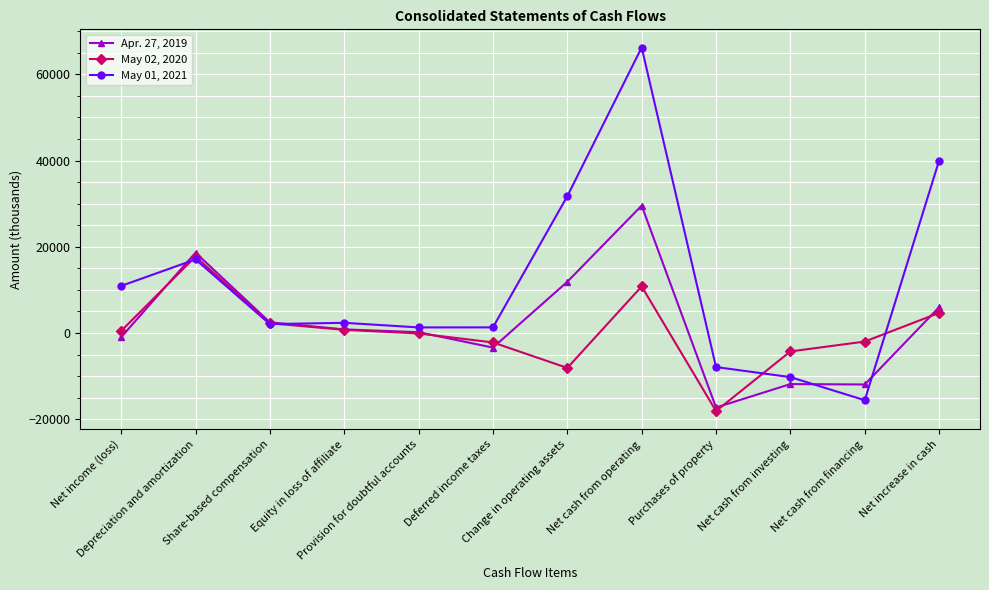

What is the label of the 6th point from the right?

Change in operating assets